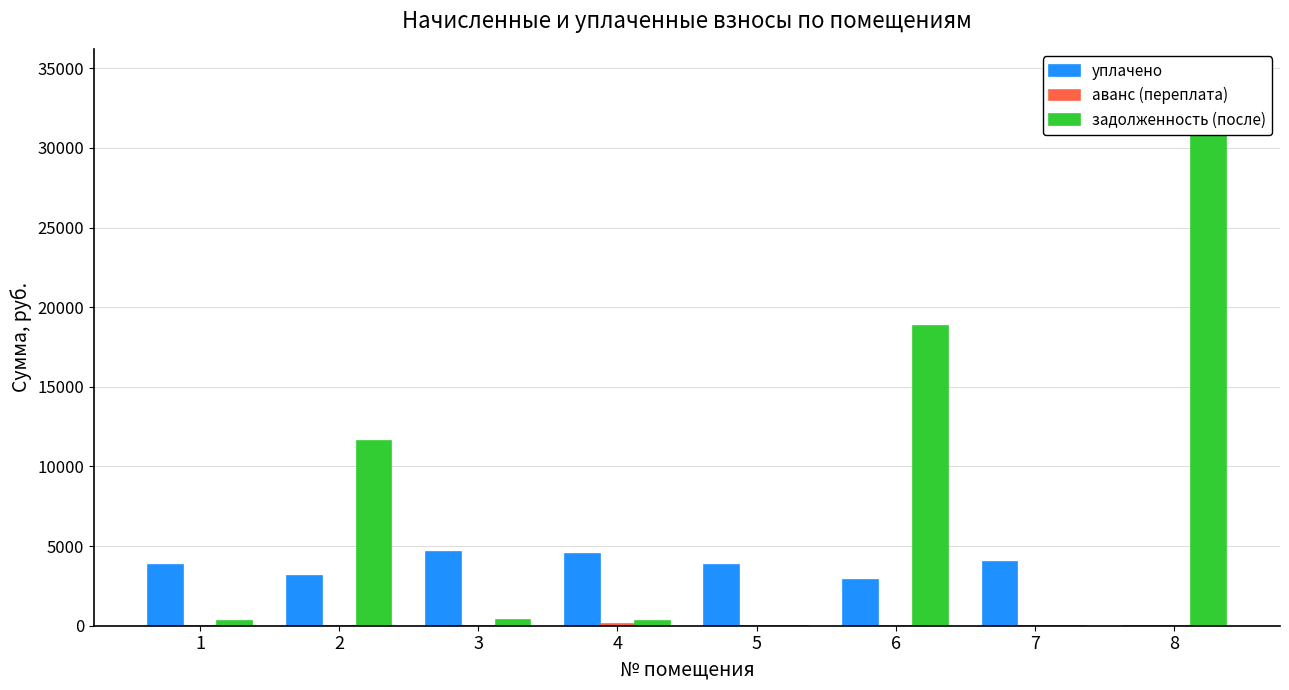

Which has a higher value, 5 or 4?

4